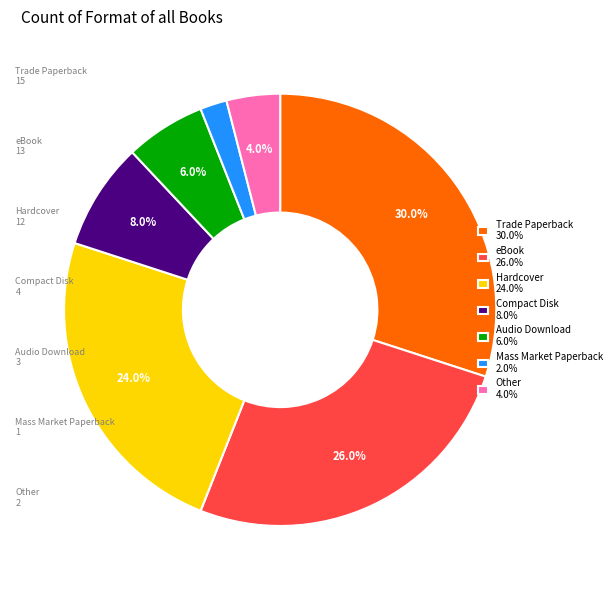

What is the total percentage of Other and eBook?

30.0%